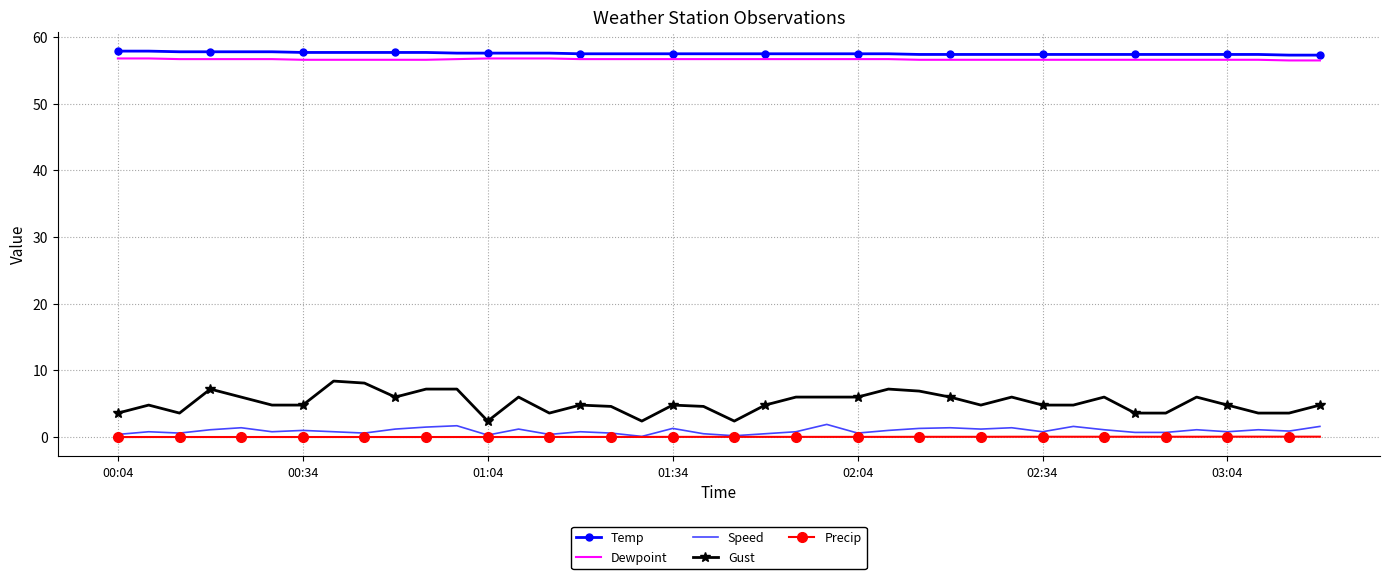

Rank the series by their maximum value, from lowest to highest.

Precip, Speed, Gust, Dewpoint, Temp